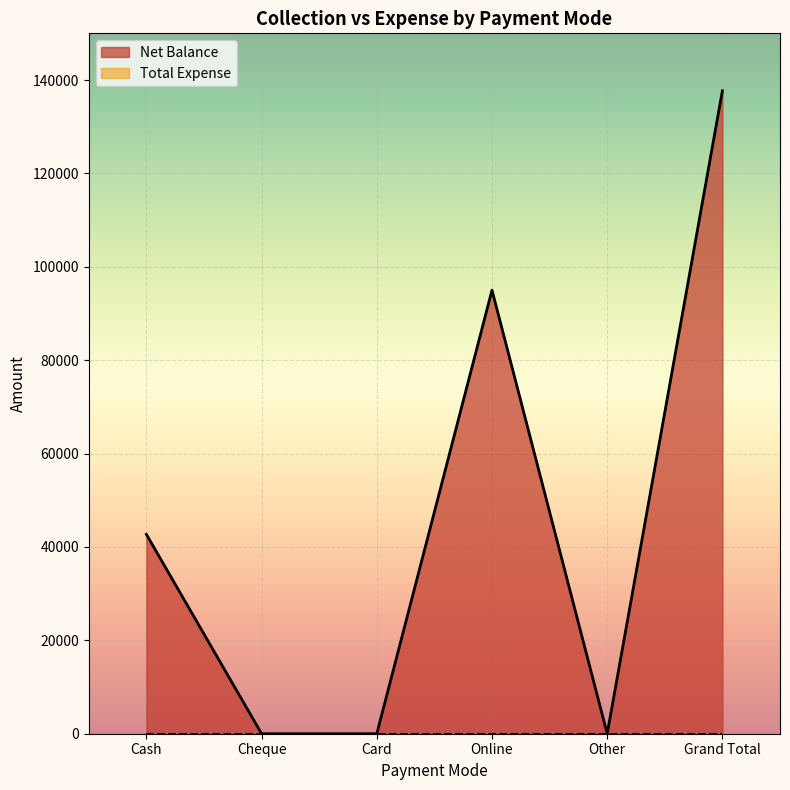

What is the difference between the maximum and second lowest values?

137700